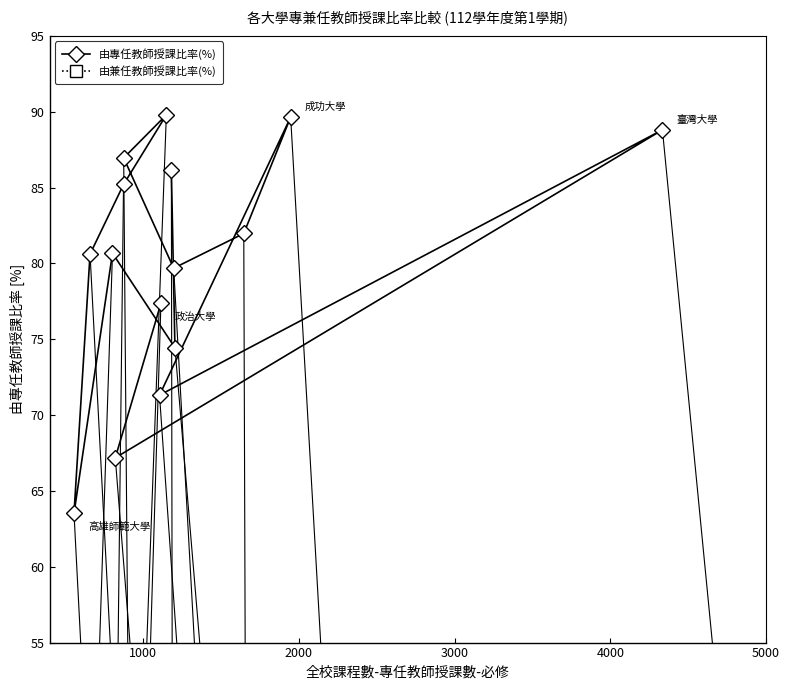

How many interior local valleys does the 由專任教師授課比率(%) series have?

5